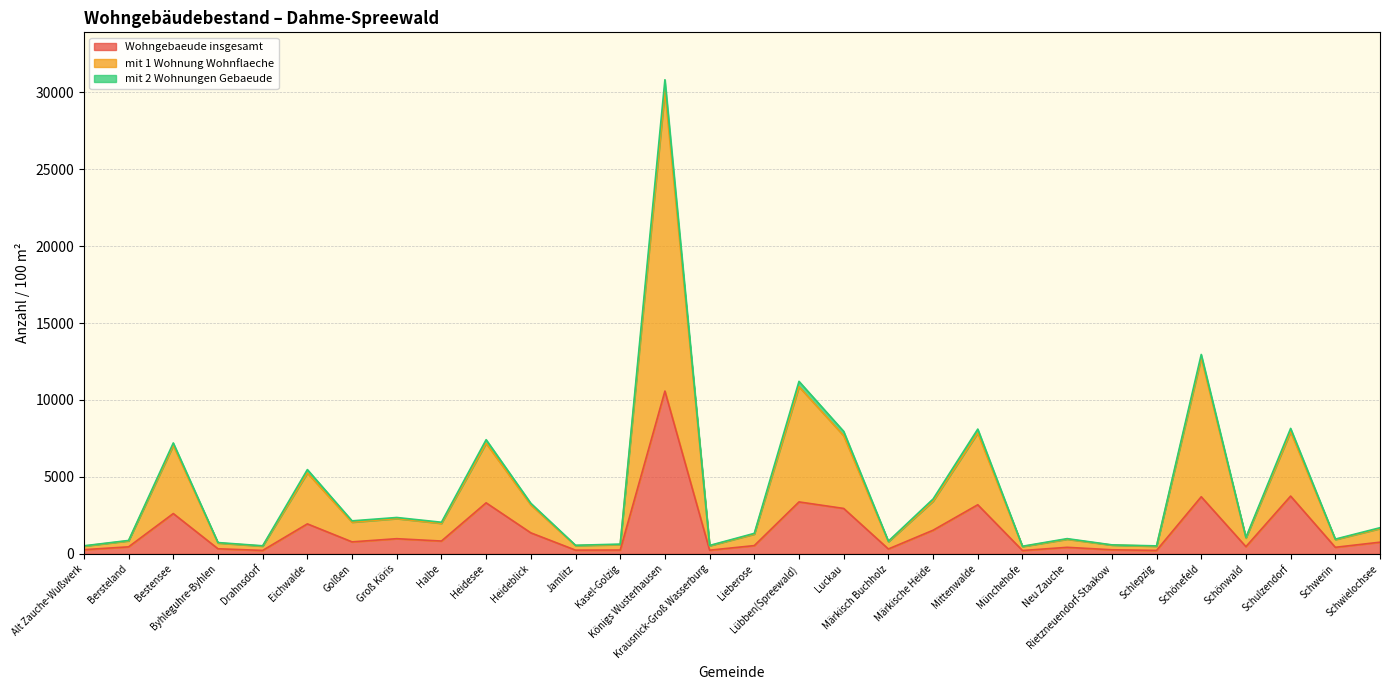

What is the greatest value displayed?

30099